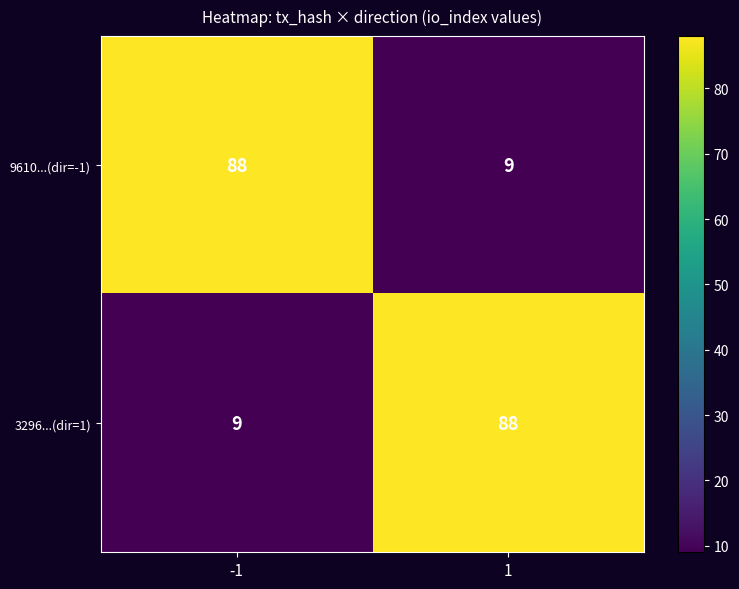

List the labels in order of 3296...(dir=1) value, smallest first.

-1, 1